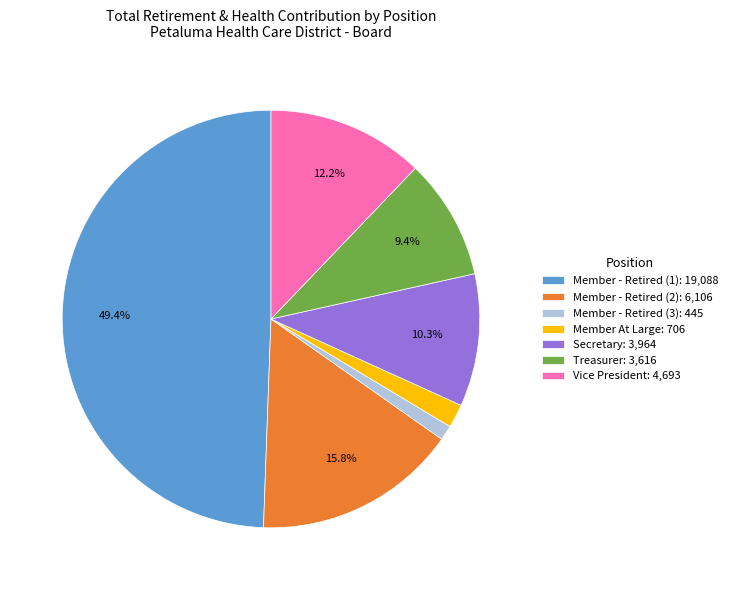

Is Member - Retired (3): 445 the majority of the pie?

No